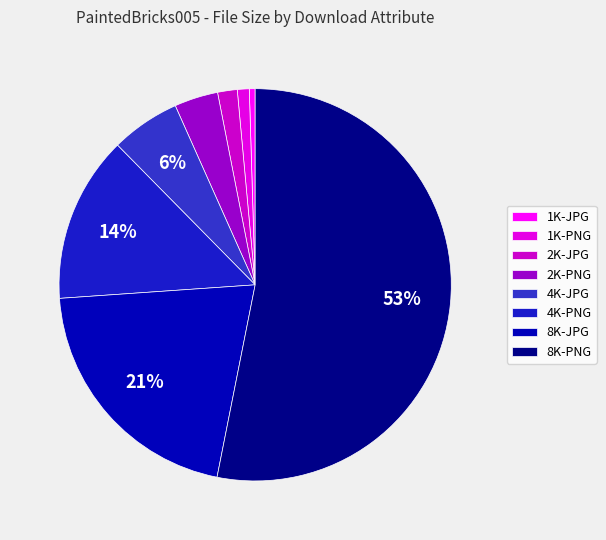

What is the majority slice?

8K-PNG